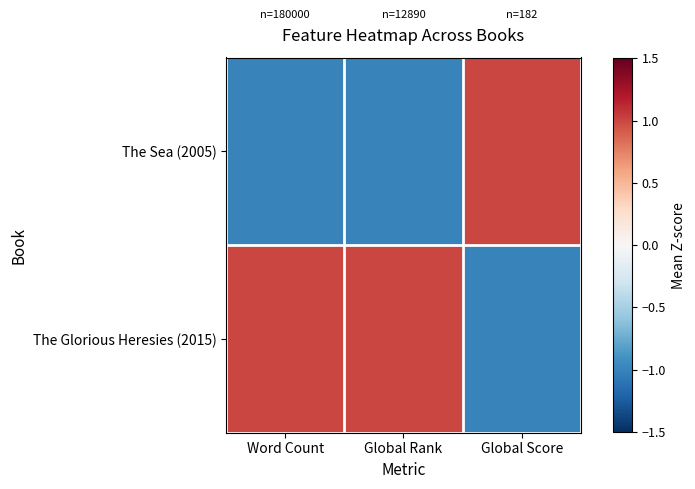

Reading left to right, transcribe all the data shown in this chart.

The Sea (2005): Word Count=-1	Global Rank=-1	Global Score=1
The Glorious Heresies (2015): Word Count=1	Global Rank=1	Global Score=-1